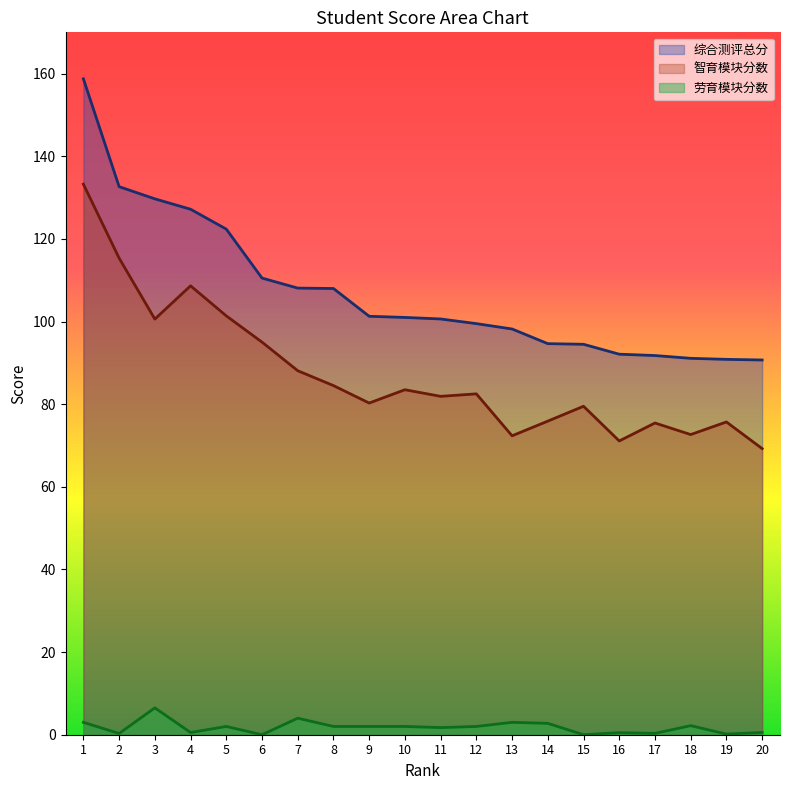

Where is the first local minimum for 智育模块分数?

3